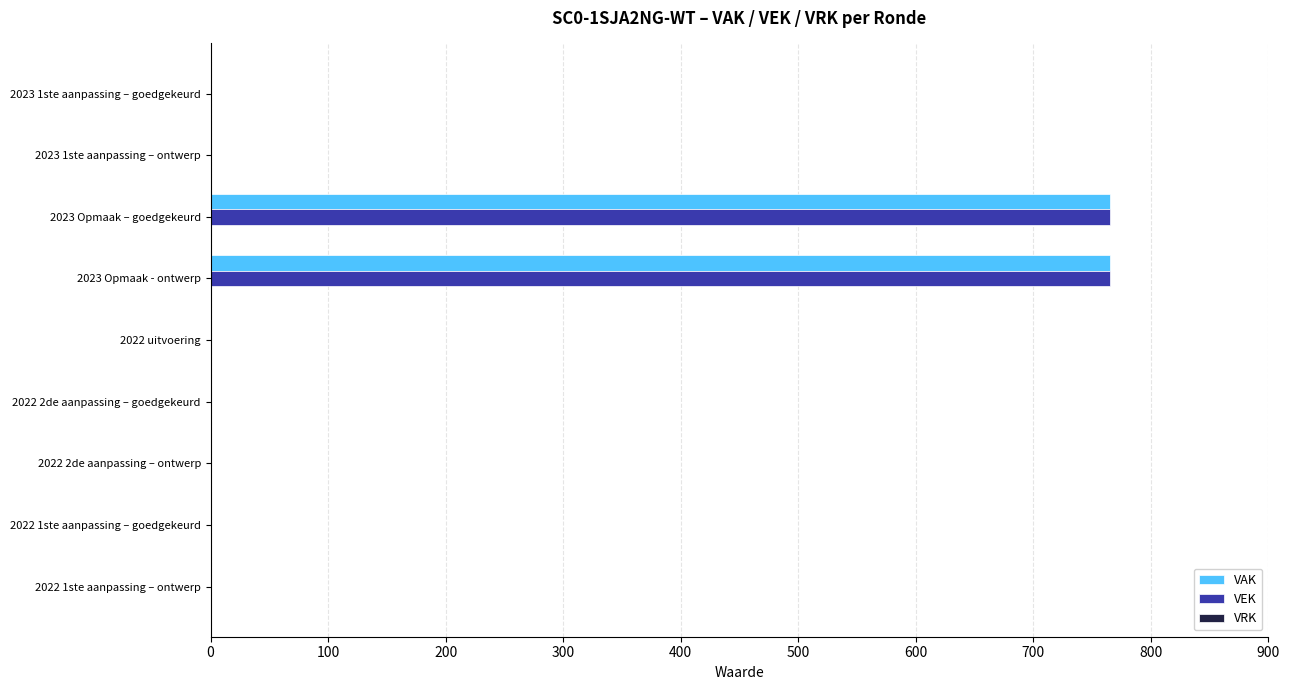

What is the sum of all VAK values?

1530